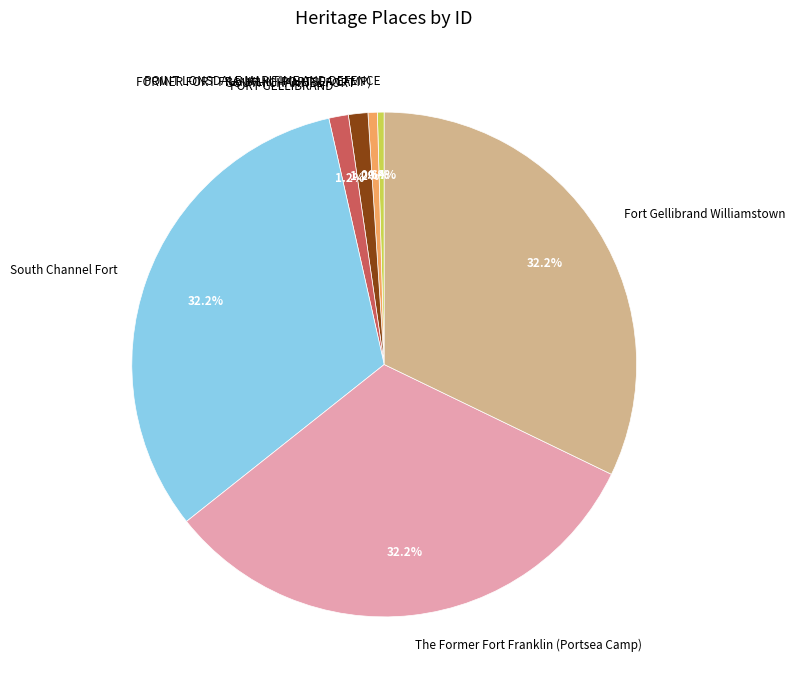

Is there a majority slice in this chart?

No